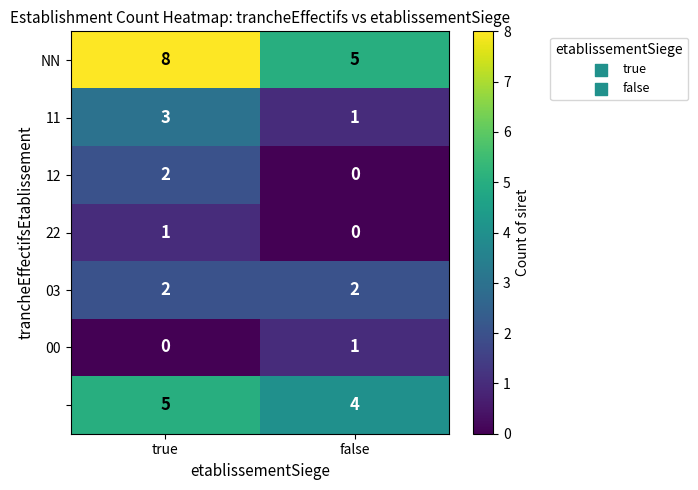

At which category is the sum across all series the highest?

true